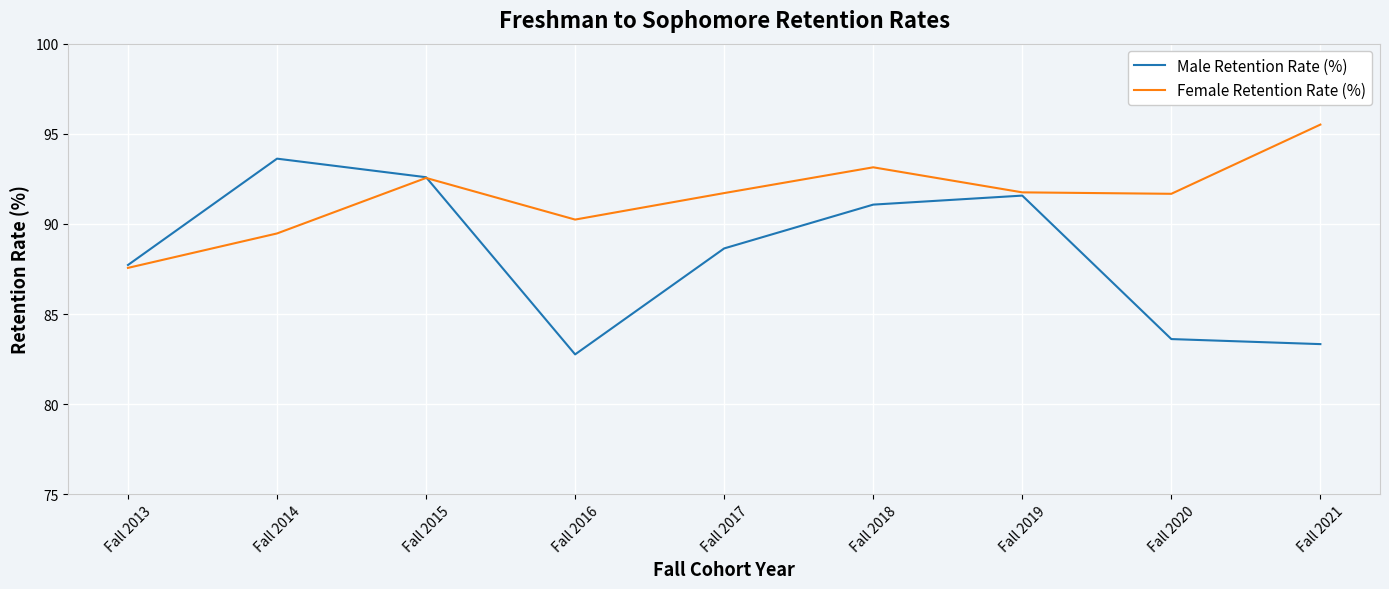

What value does the Female Retention Rate (%) series have at Fall 2018?

93.1